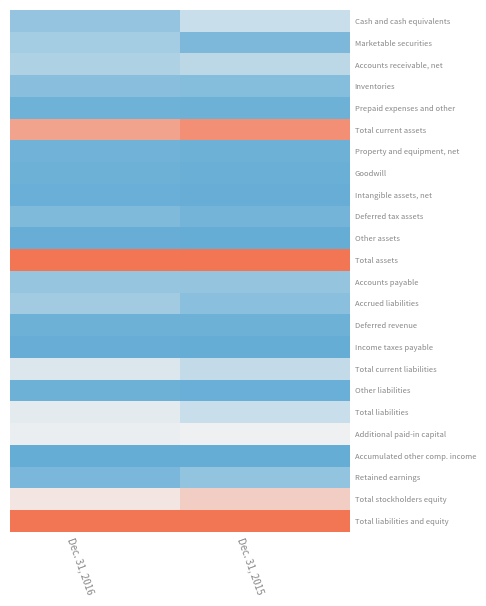

Reading left to right, what are all the values shown in this chart?

Cash and cash equivalents: Dec. 31, 2016=0.2	Dec. 31, 2015=0.4
Marketable securities: Dec. 31, 2016=0.2	Dec. 31, 2015=0.1
Accounts receivable, net: Dec. 31, 2016=0.3	Dec. 31, 2015=0.3
Inventories: Dec. 31, 2016=0.1	Dec. 31, 2015=0.1
Prepaid expenses and other: Dec. 31, 2016=0.0	Dec. 31, 2015=0.0
Total current assets: Dec. 31, 2016=0.8	Dec. 31, 2015=0.9
Property and equipment, net: Dec. 31, 2016=0.0	Dec. 31, 2015=0.0
Goodwill: Dec. 31, 2016=0.0	Dec. 31, 2015=0.0
Intangible assets, net: Dec. 31, 2016=0.0	Dec. 31, 2015=0.0
Deferred tax assets: Dec. 31, 2016=0.1	Dec. 31, 2015=0.1
Other assets: Dec. 31, 2016=0.0	Dec. 31, 2015=0.0
Total assets: Dec. 31, 2016=1.0	Dec. 31, 2015=1.0
Accounts payable: Dec. 31, 2016=0.2	Dec. 31, 2015=0.2
Accrued liabilities: Dec. 31, 2016=0.2	Dec. 31, 2015=0.1
Deferred revenue: Dec. 31, 2016=0.0	Dec. 31, 2015=0.0
Income taxes payable: Dec. 31, 2016=0.0	Dec. 31, 2015=0.0
Total current liabilities: Dec. 31, 2016=0.4	Dec. 31, 2015=0.3
Other liabilities: Dec. 31, 2016=0.0	Dec. 31, 2015=0.0
Total liabilities: Dec. 31, 2016=0.5	Dec. 31, 2015=0.4
Additional paid-in capital: Dec. 31, 2016=0.5	Dec. 31, 2015=0.5
Accumulated other comp. income: Dec. 31, 2016=0.0	Dec. 31, 2015=0.0
Retained earnings: Dec. 31, 2016=0.1	Dec. 31, 2015=0.2
Total stockholders equity: Dec. 31, 2016=0.5	Dec. 31, 2015=0.6
Total liabilities and equity: Dec. 31, 2016=1.0	Dec. 31, 2015=1.0